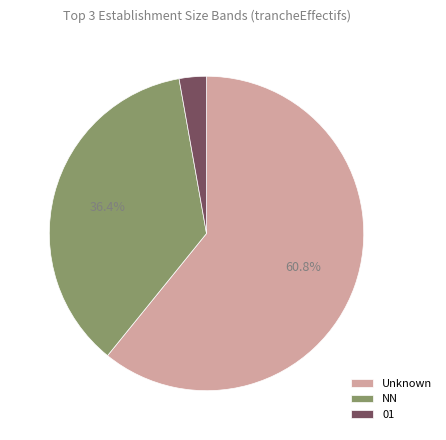

How many slices are in this pie chart?

3